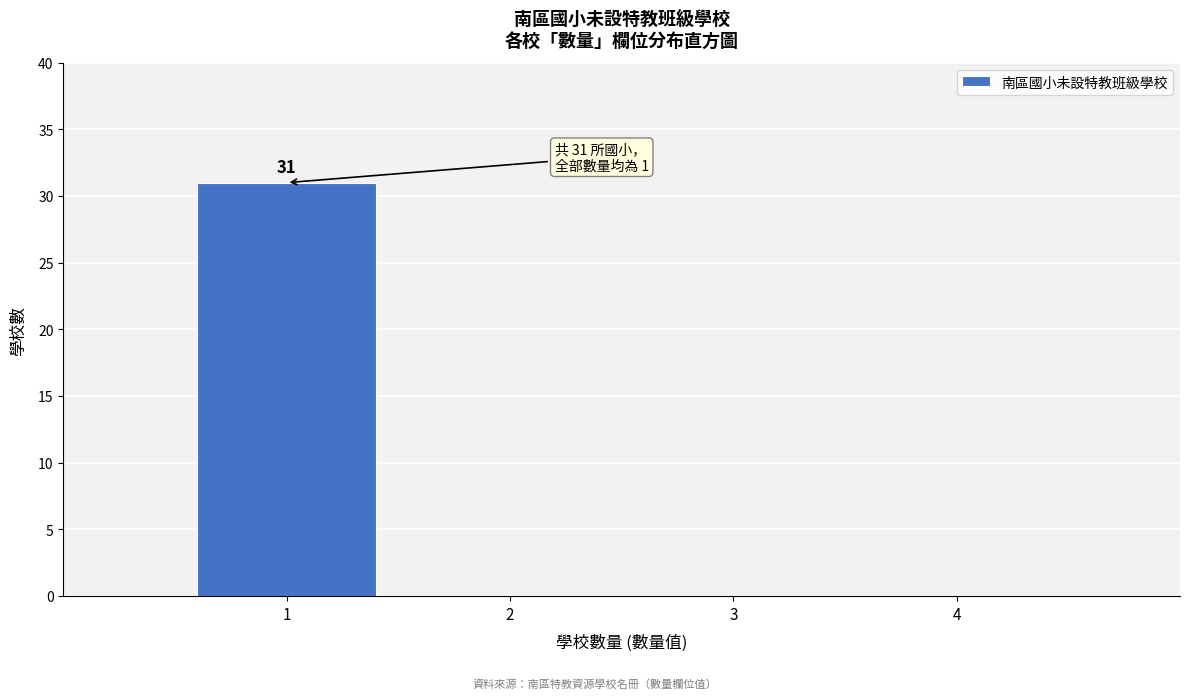

Reading right to left, transcribe all the data shown in this chart.

4=0	3=0	2=0	1=31